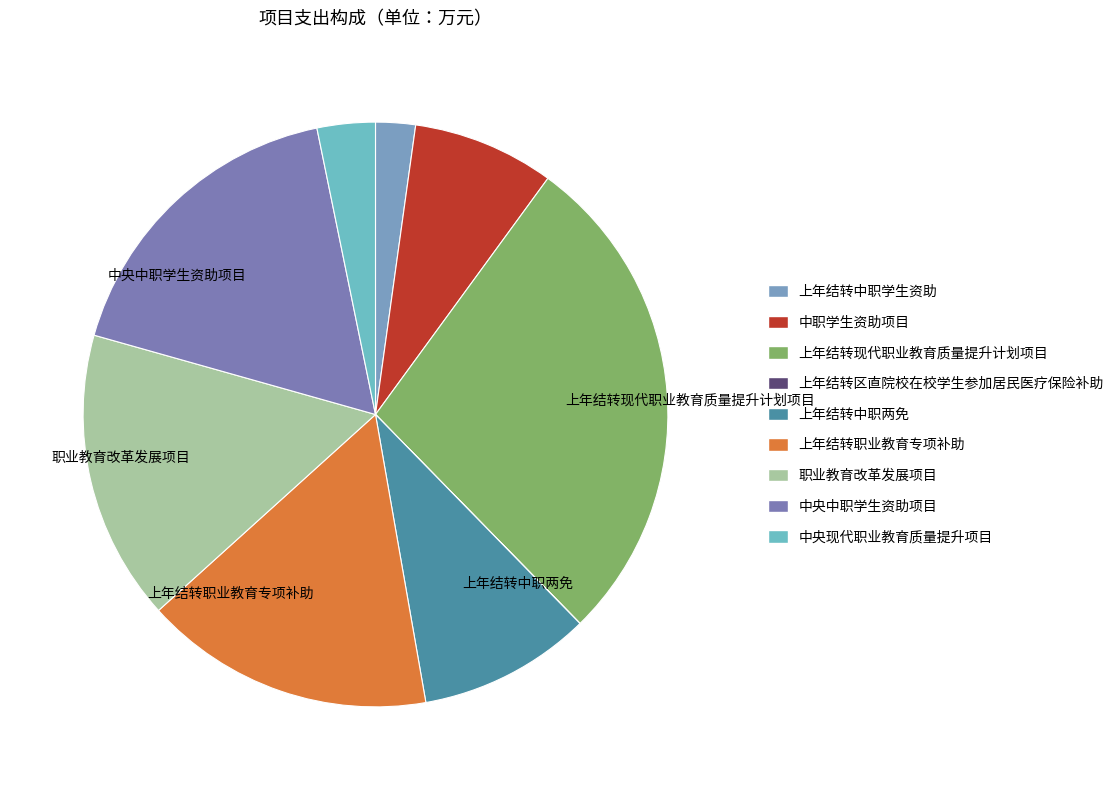

The 上年结转中职两免 slice represents 10% of the pie. True or false?

True